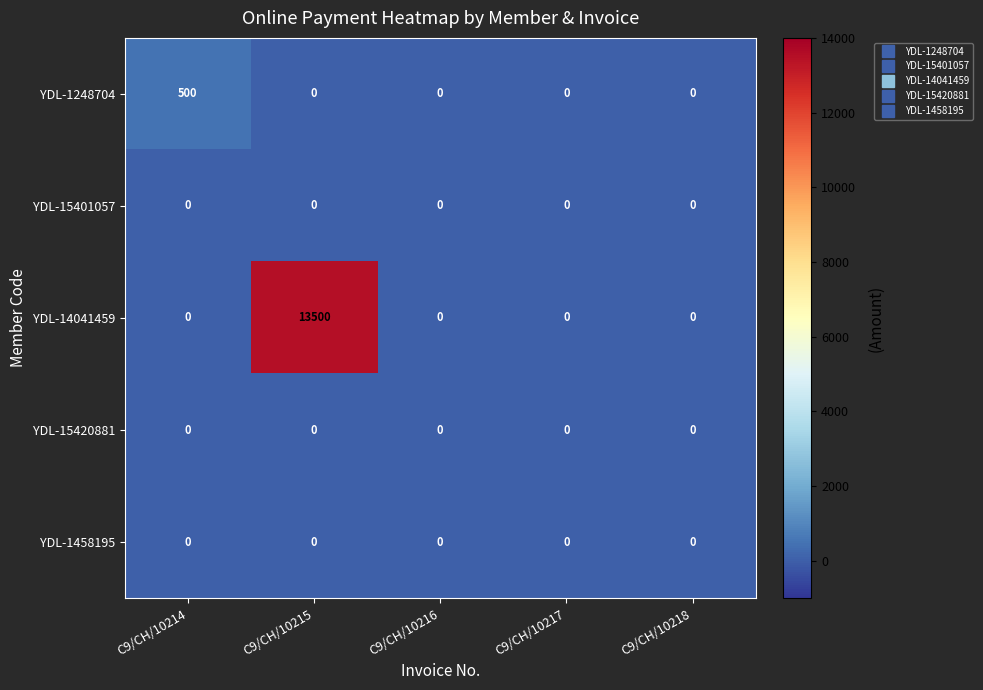

Which series has the largest total across all categories?

YDL-14041459